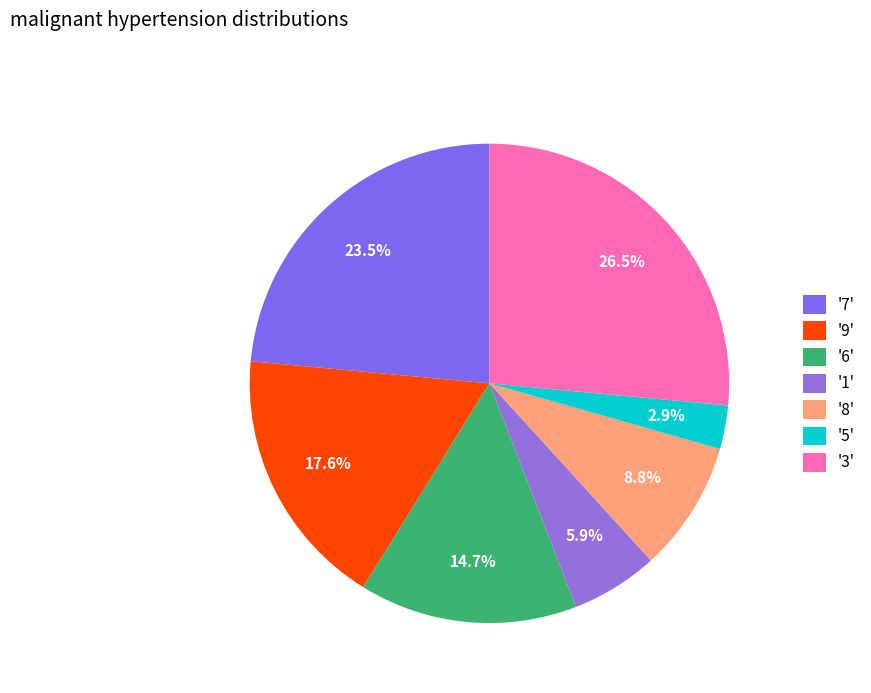

Count the number of slices in the pie.

7